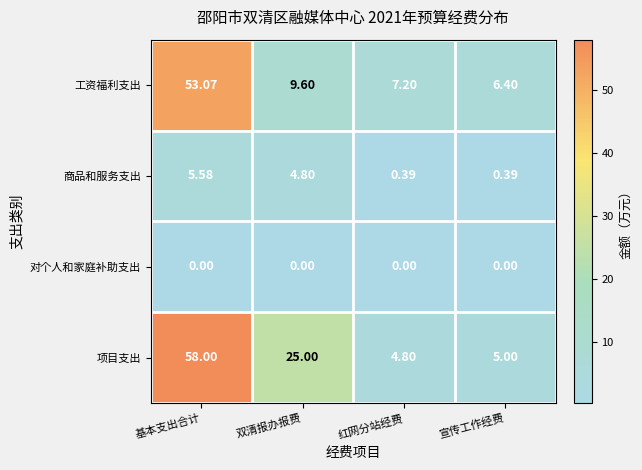

List the series in order of their peak value, lowest first.

对个人和家庭补助支出, 商品和服务支出, 工资福利支出, 项目支出